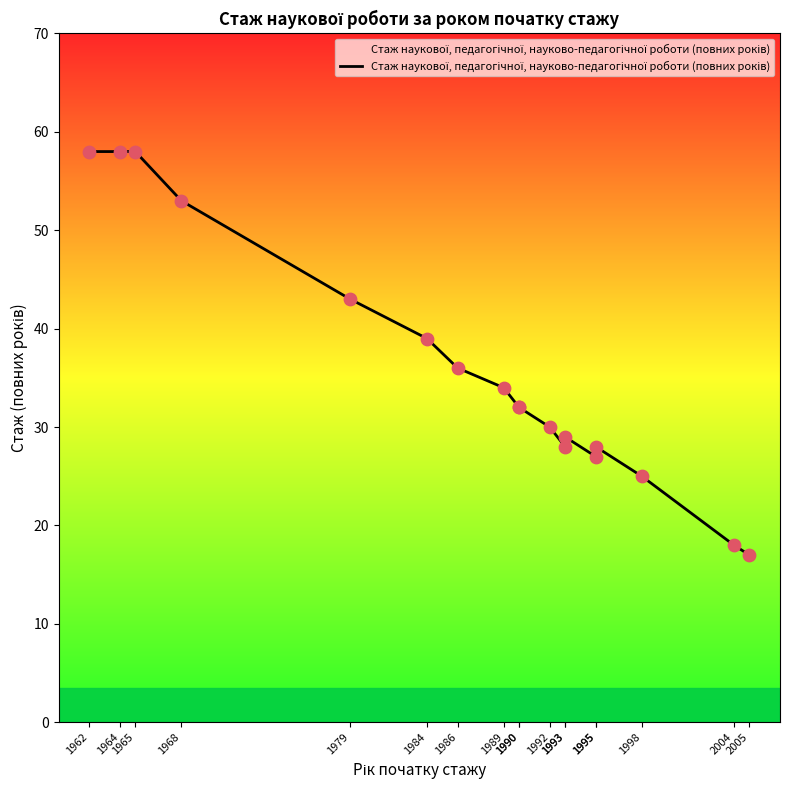

What is the ratio of the value at 2004 to the value at 2005?

1.1